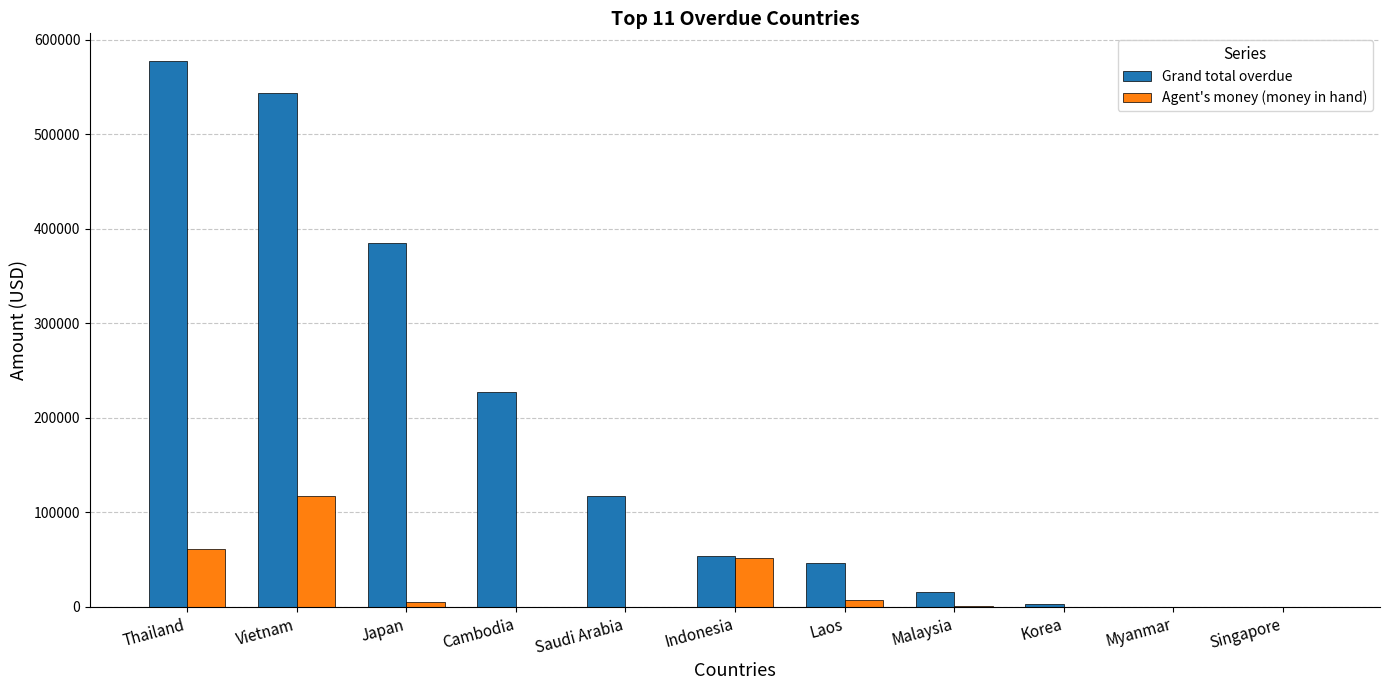

Where is Grand total overdue nearest to the value 288823?

Cambodia